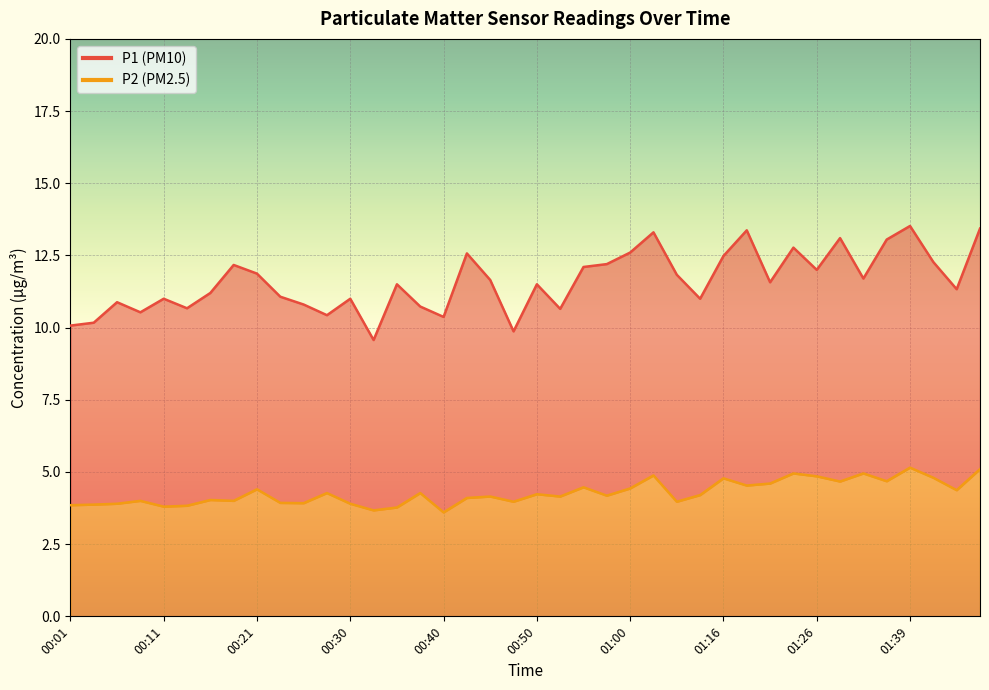

What is the greatest value displayed?

13.5